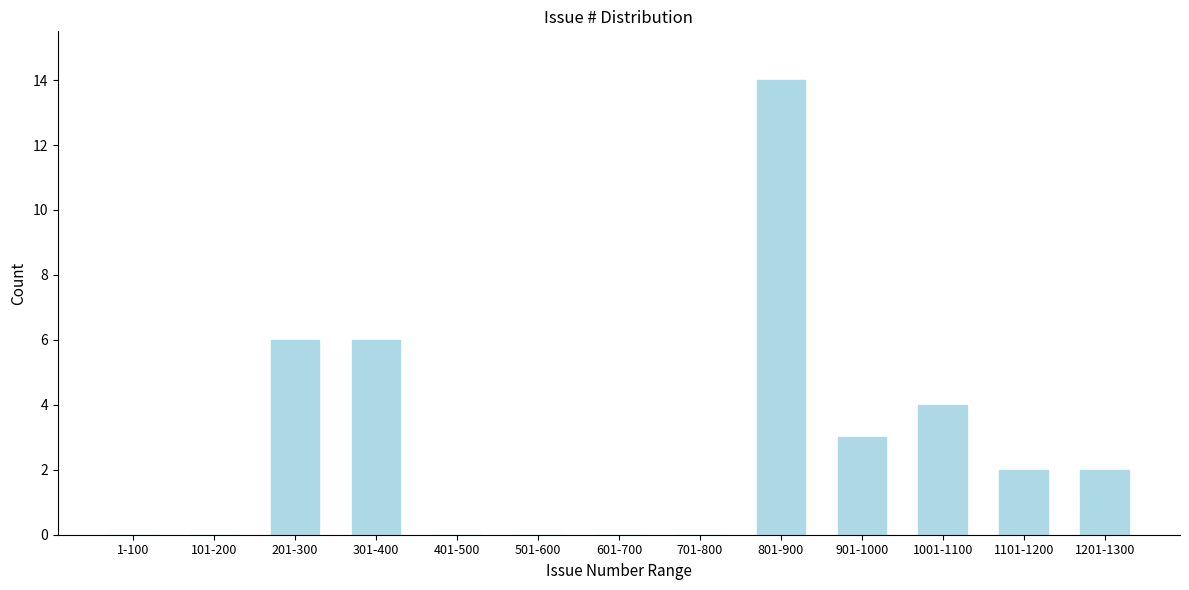

Reading left to right, transcribe all the data shown in this chart.

1-100=0	101-200=0	201-300=6	301-400=6	401-500=0	501-600=0	601-700=0	701-800=0	801-900=14	901-1000=3	1001-1100=4	1101-1200=2	1201-1300=2